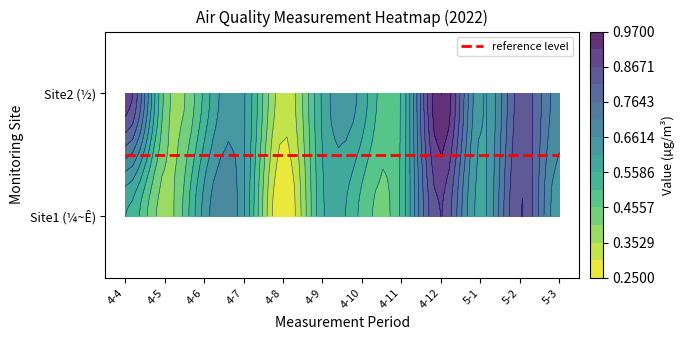

Count the number of data series in this chart.

2